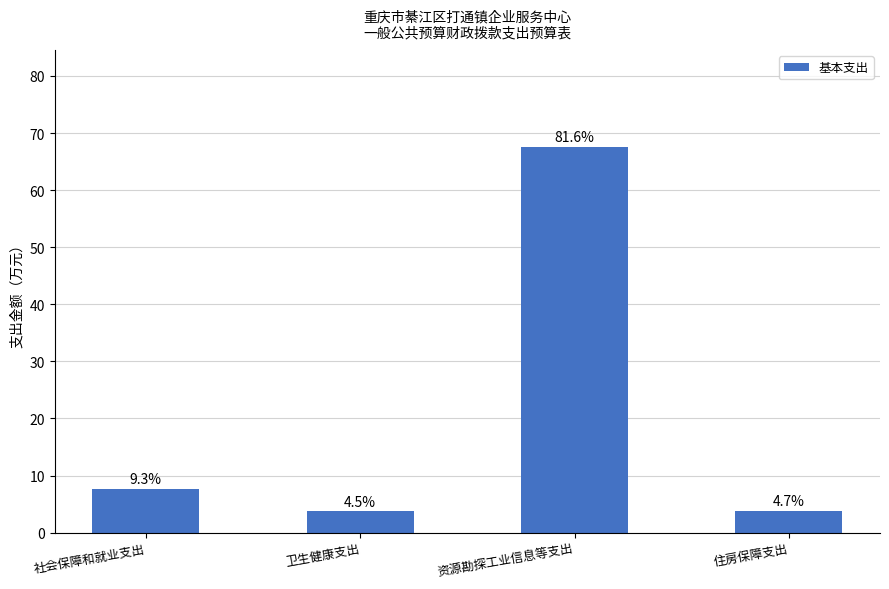

What is the difference between the maximum and minimum values?

63.9